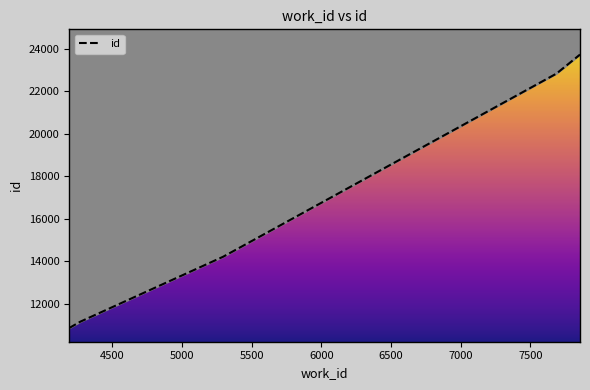

Is it true that the value at 4272 is 11165?

True